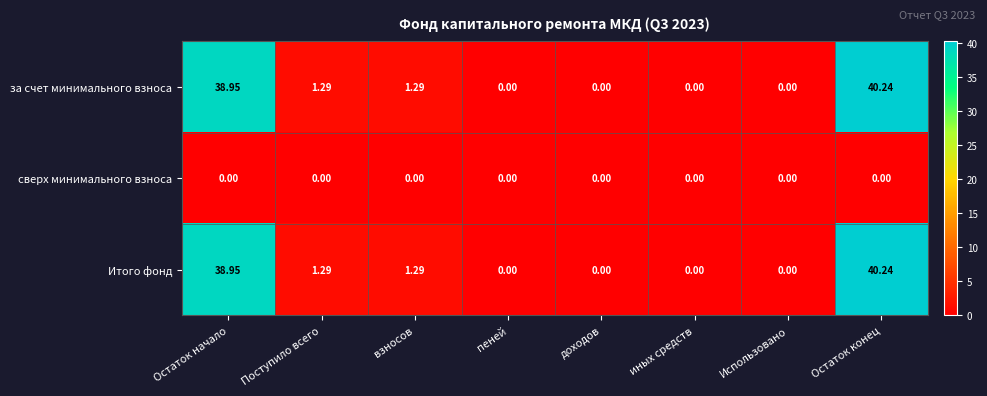

Which label corresponds to the largest value in the chart?

Остаток конец